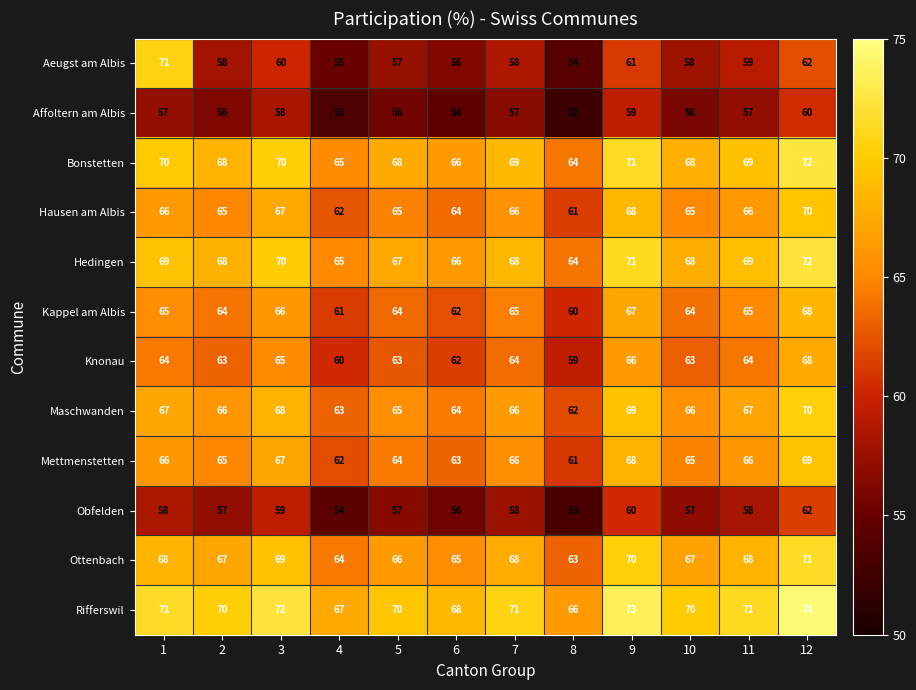

What is the difference between the maximum and second lowest values in the Knonau series?

8